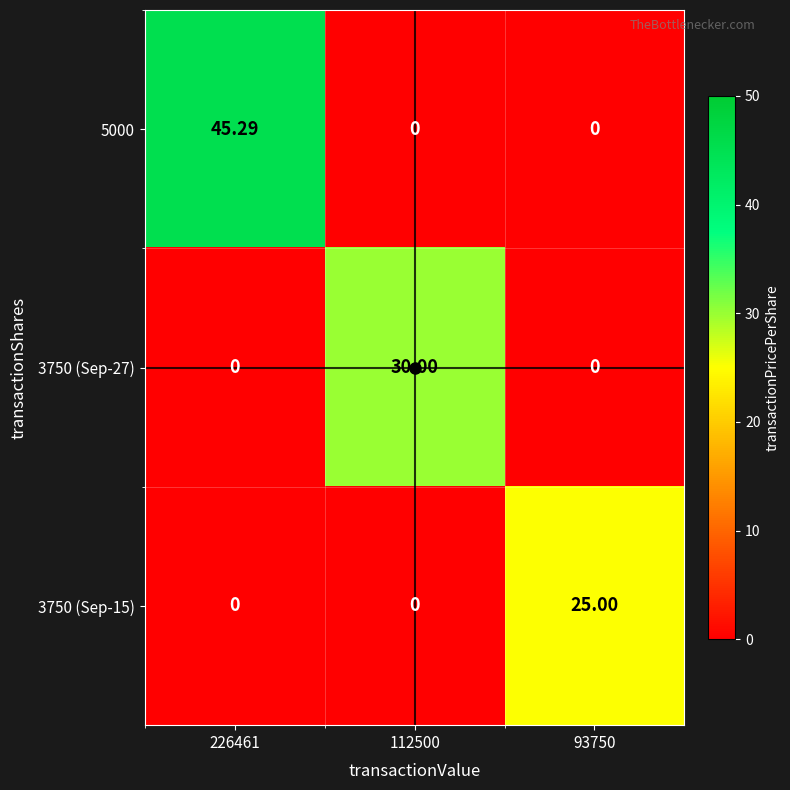

Which series has the largest range (max minus min)?

5000